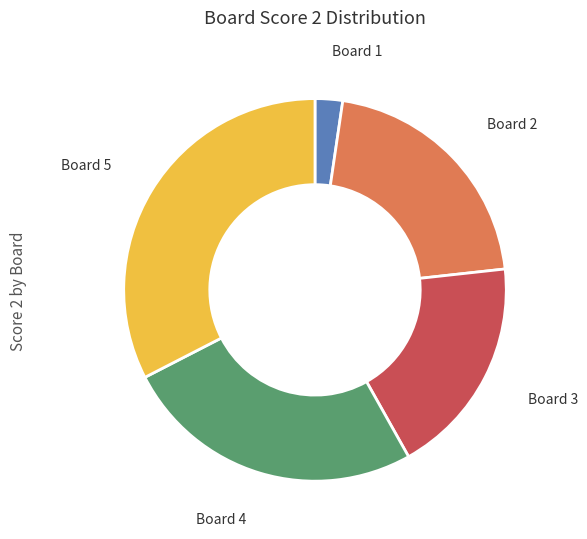

Does any single category account for the majority?

No